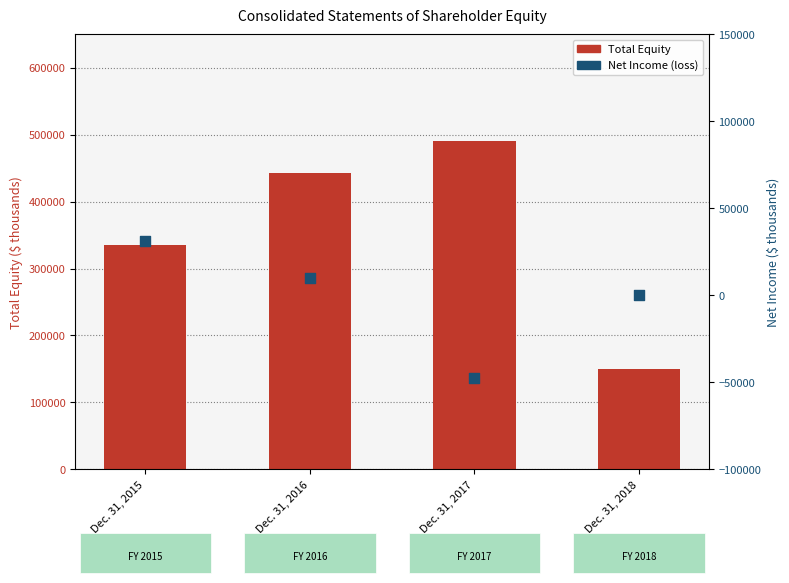

Which series has the largest total across all categories?

Total Equity